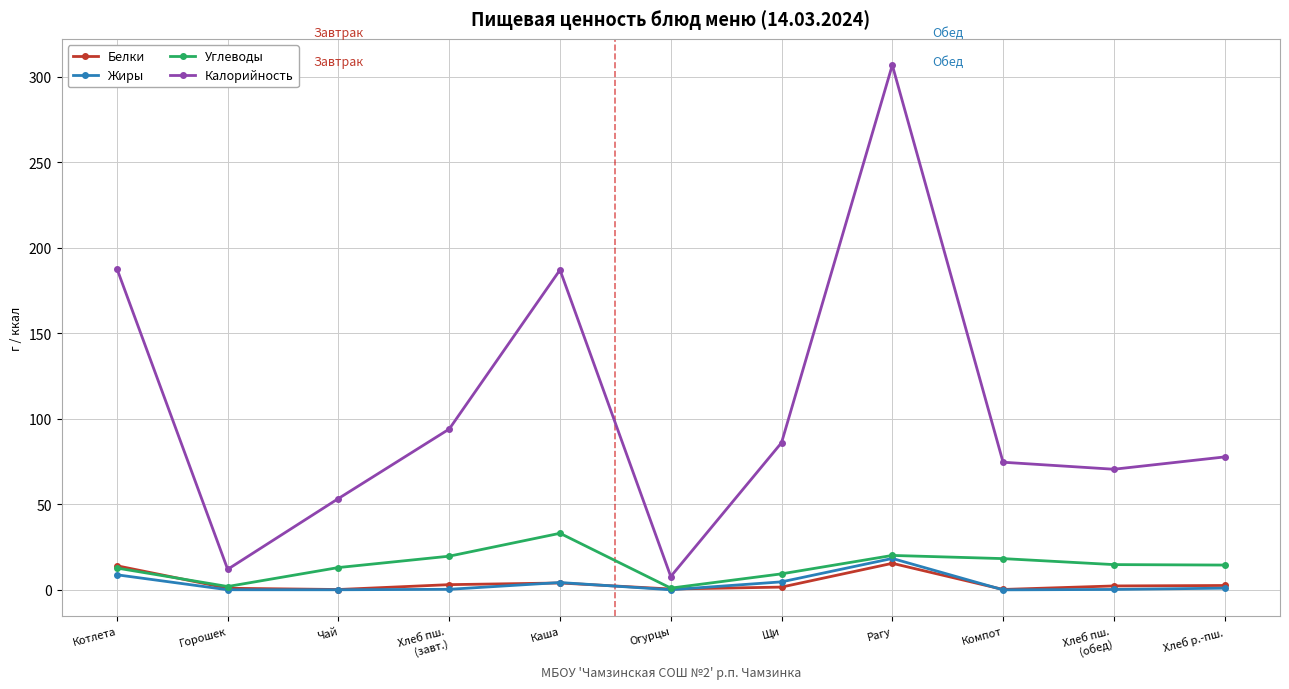

What is the maximum value for Жиры?

18.4